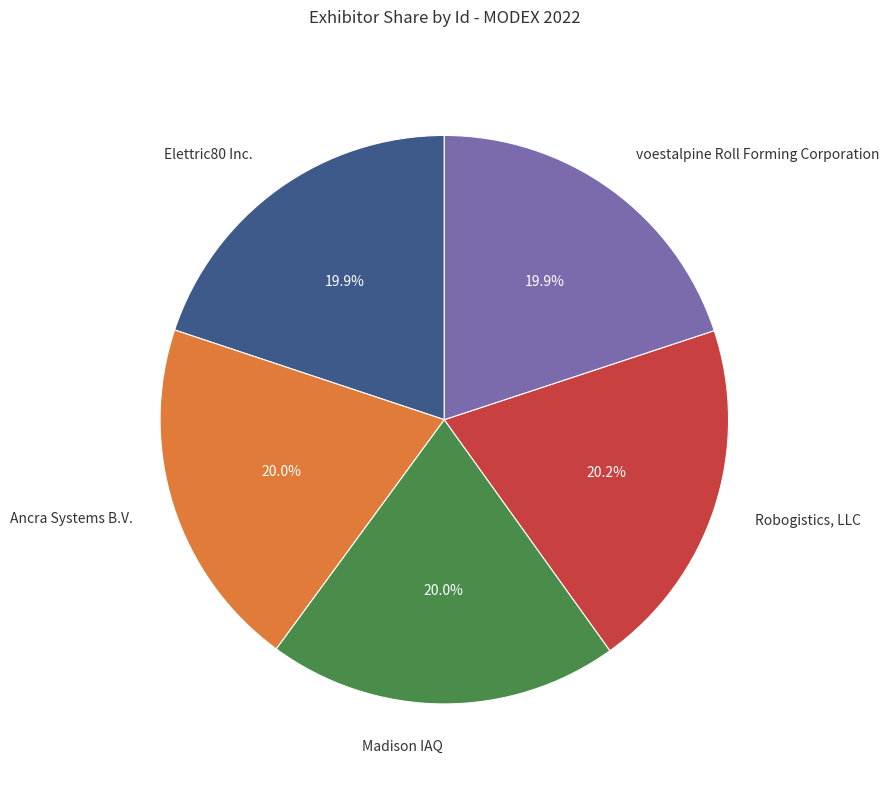

Does Elettric80 Inc. account for over 50% of the chart?

No